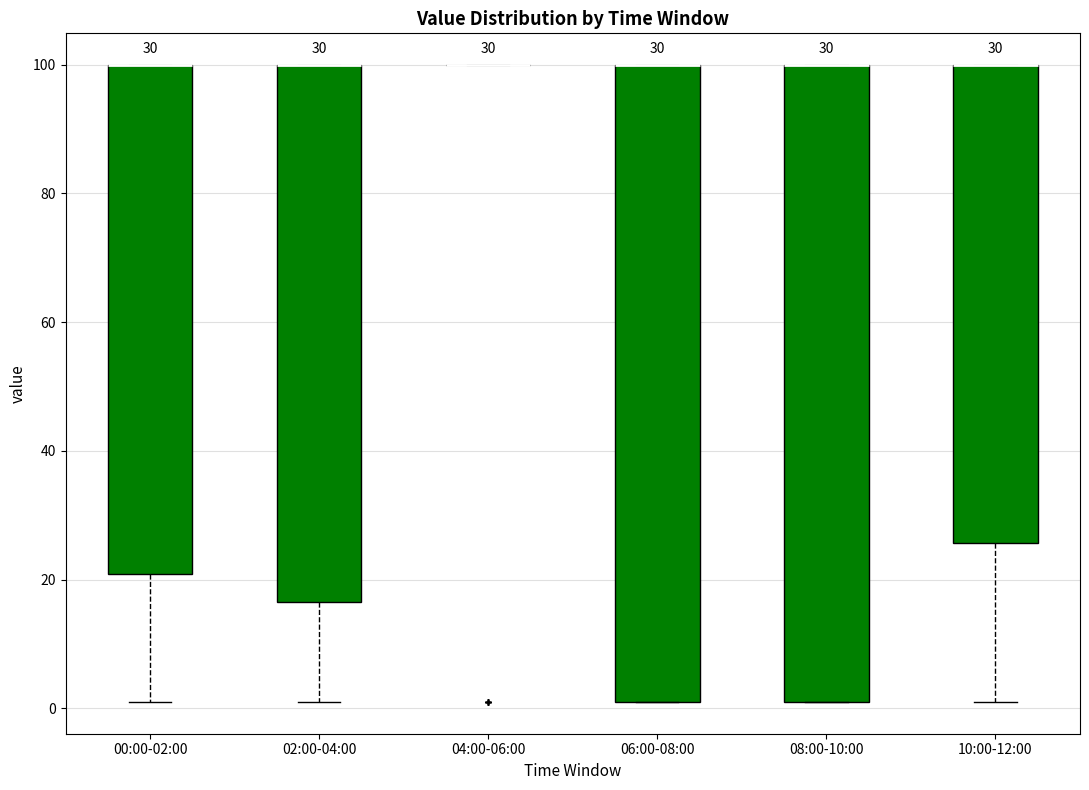

Reading left to right, transcribe this box plot: for each box, give where its median line is, the range the box spans, and where its two whiskers end, as read against the y-axis. The values are not printed on the chart, so give them approximately, as read against the axis.

00:00-02:00: median 100 (drawn on the box's upper edge), box 20 to 100, whiskers 2 to 100
02:00-04:00: median 100 (drawn on the box's upper edge), box 16 to 100, whiskers 2 to 100
04:00-06:00: box collapsed to a line at 100, whiskers 100 to 100
06:00-08:00: median 100 (drawn on the box's upper edge), box 2 to 100, whiskers 2 to 100
08:00-10:00: median 100 (drawn on the box's upper edge), box 2 to 100, whiskers 2 to 100
10:00-12:00: median 100 (drawn on the box's upper edge), box 26 to 100, whiskers 2 to 100